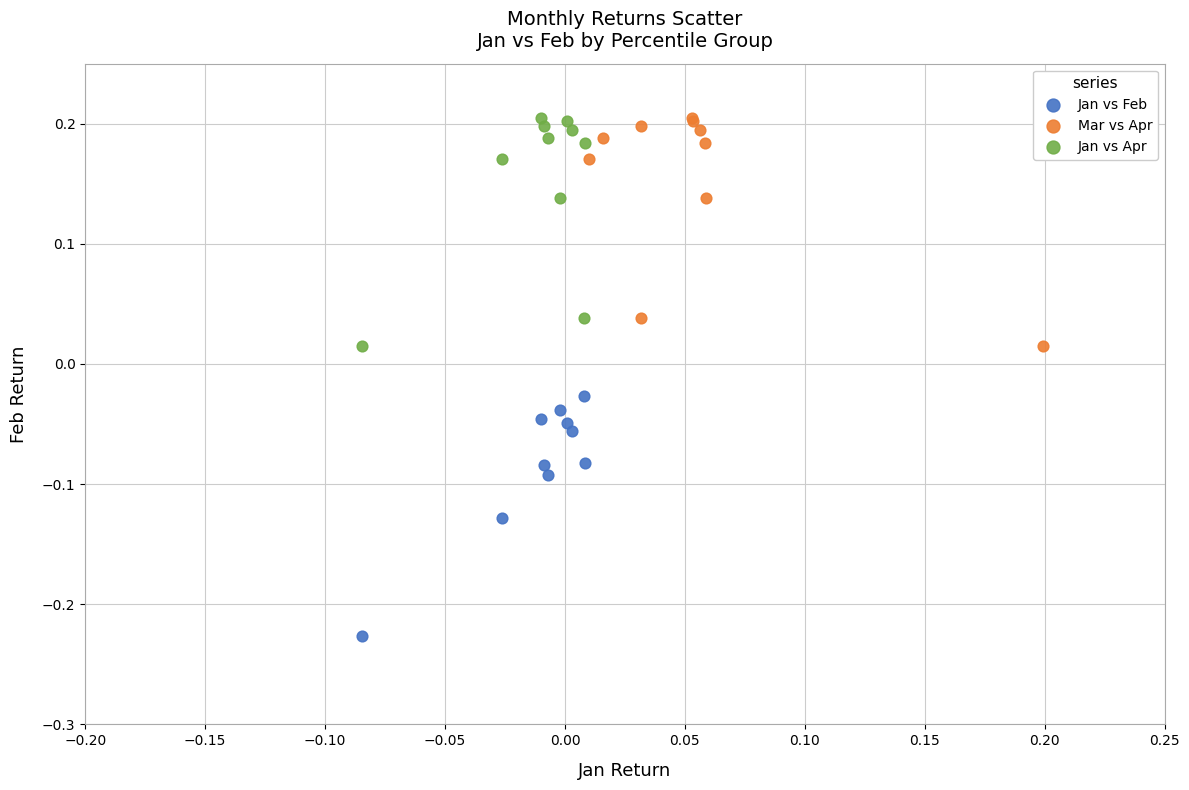

Which series contains the lowest Y value?

Jan vs Feb